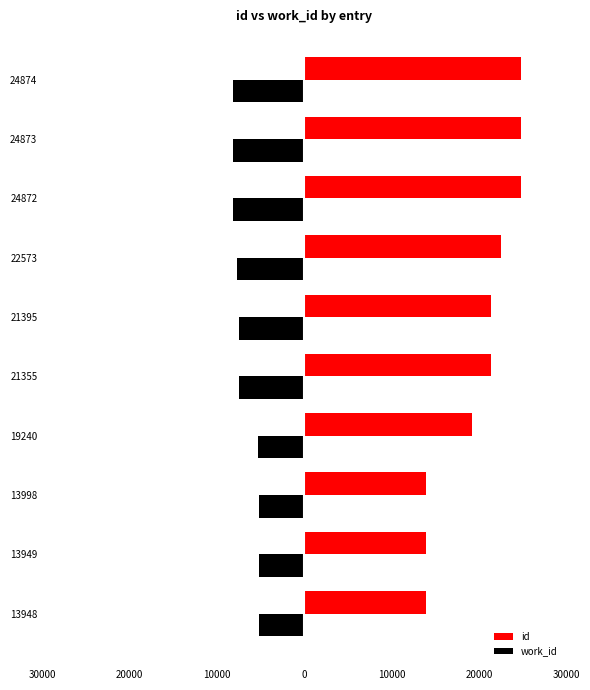

What are all the series names shown in the legend?

id, work_id